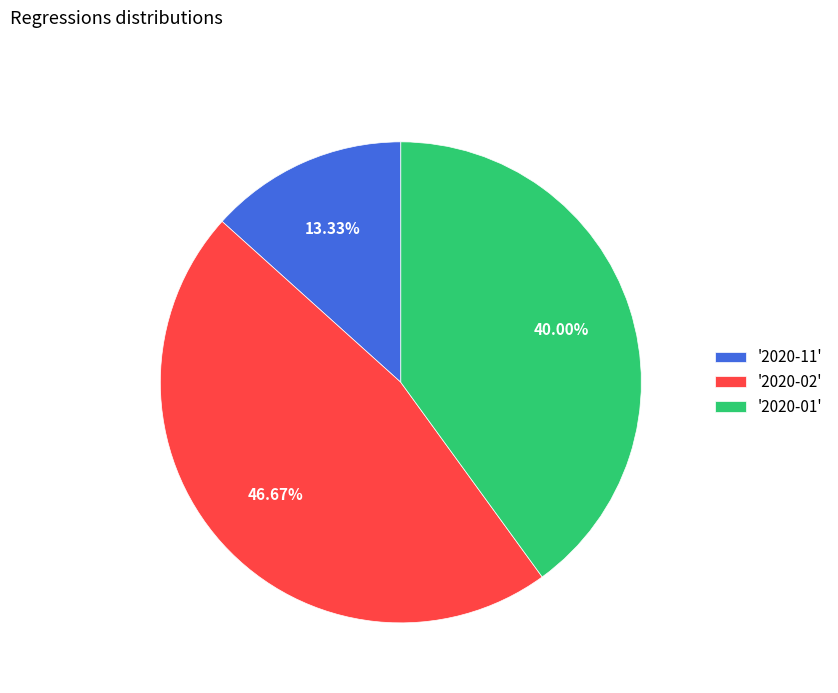

Is '2020-02' the majority of the pie?

No